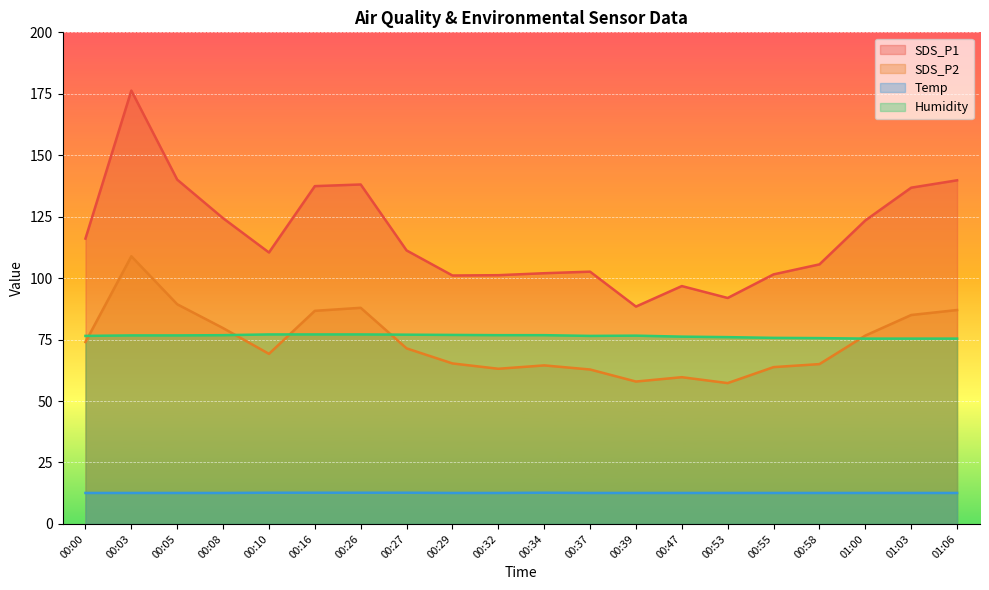

What is the approximate value of SDS_P2 at 00:55?

63.8